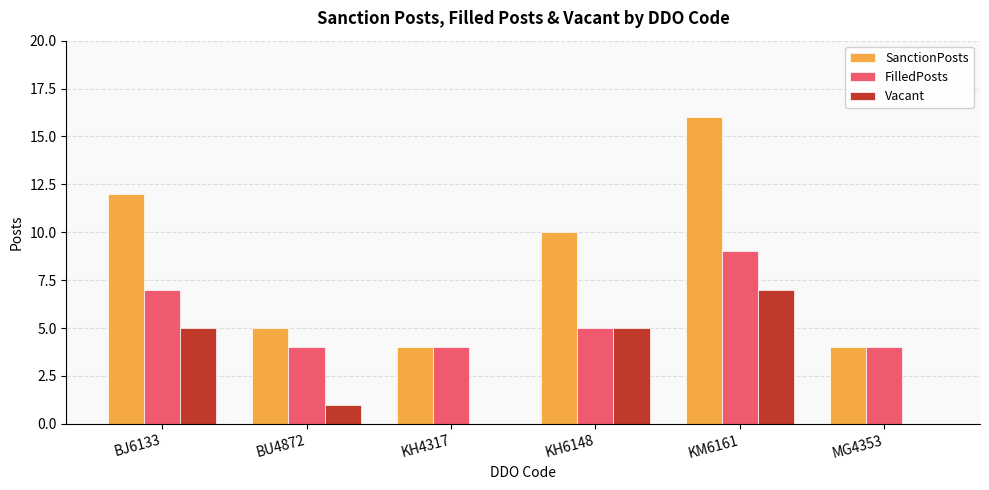

What are all the series names shown in the legend?

SanctionPosts, FilledPosts, Vacant